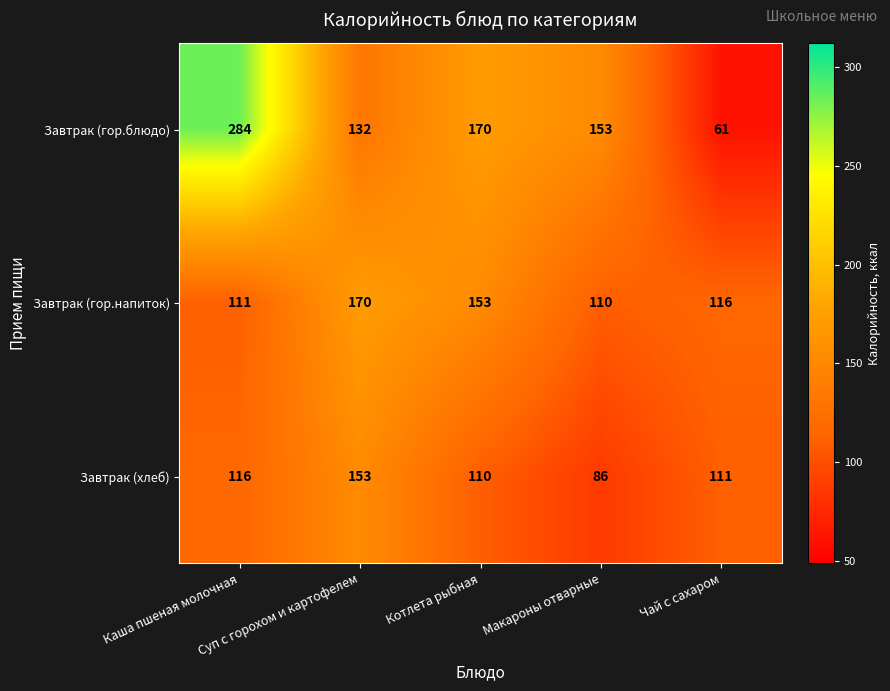

What is the difference between the maximum and minimum values in the Завтрак (гор.блюдо) series?

223